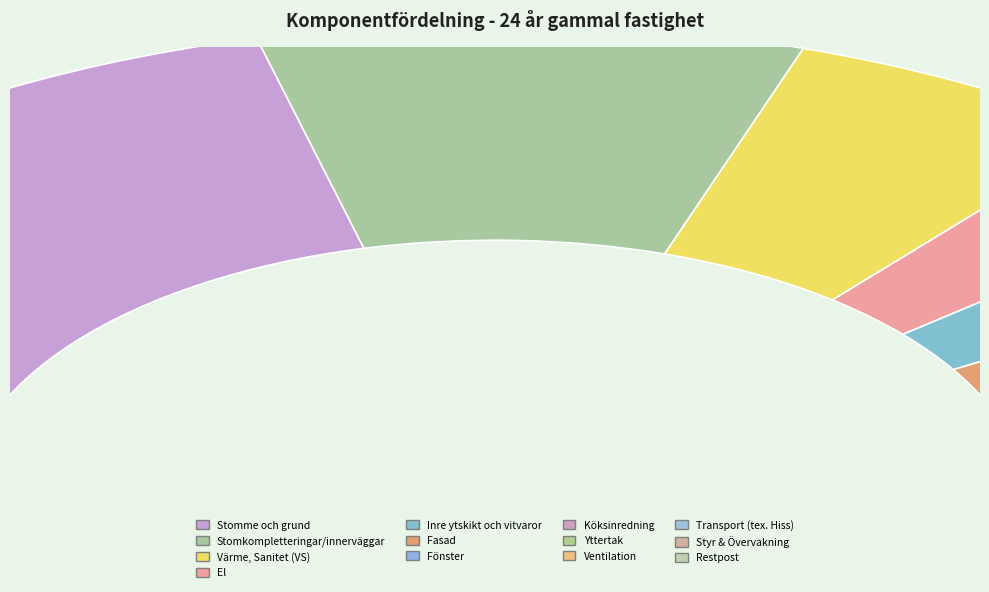

Rank the categories by value from highest to lowest.

Stomme och grund, Stomkompletteringar/innerväggar, Värme, Sanitet (VS), El, Restpost, Inre ytskikt och vitvaror, Fasad, Fönster, Yttertak, Köksinredning, Styr & Övervakning, Ventilation, Transport (tex. Hiss)